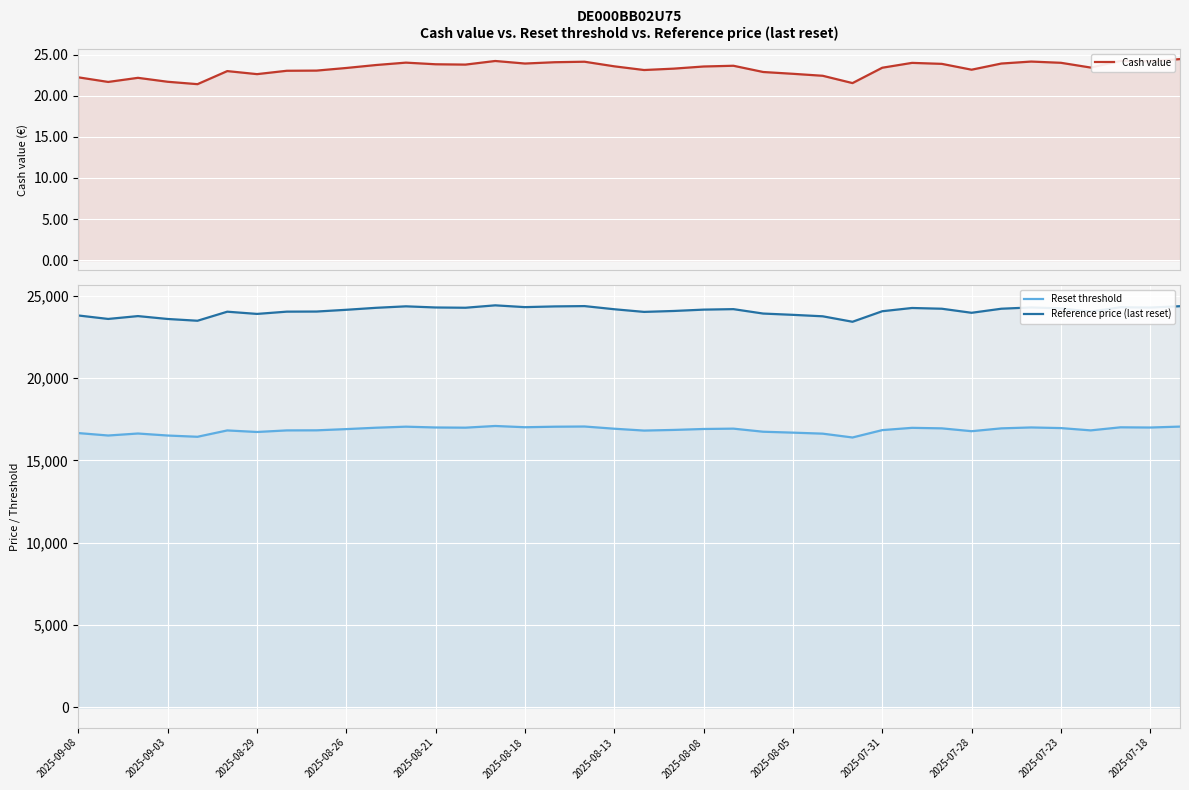

What is the value of the Reset threshold point at the 37th from the left?

17002.7